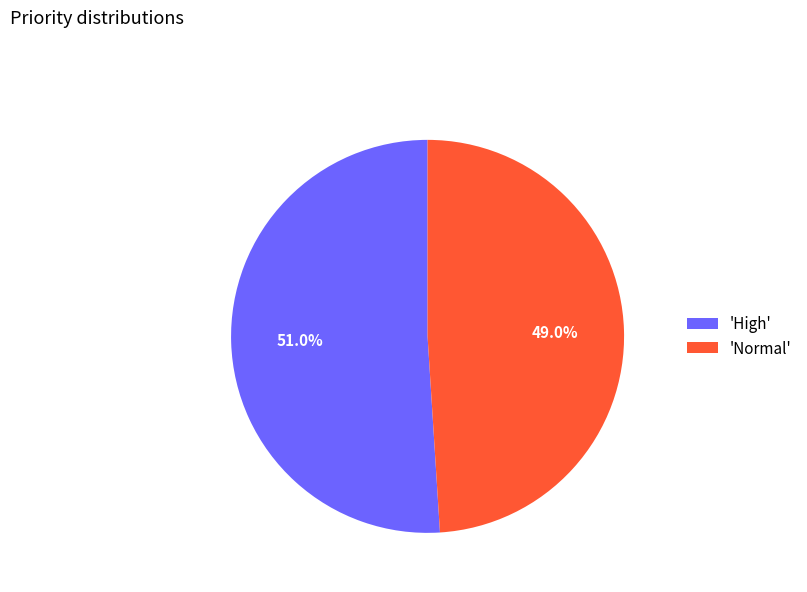

Does 'Normal' account for over 50% of the chart?

No